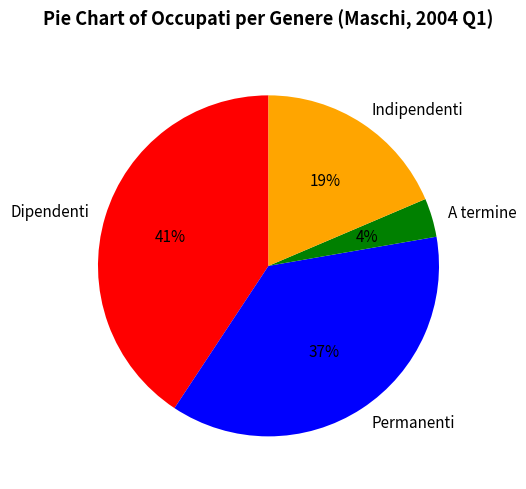

Does any single category account for the majority?

No